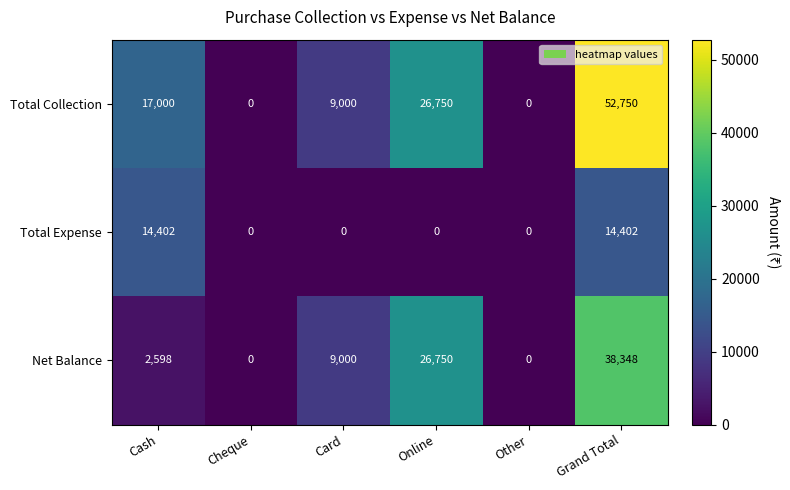

What is the greatest value displayed?

52750